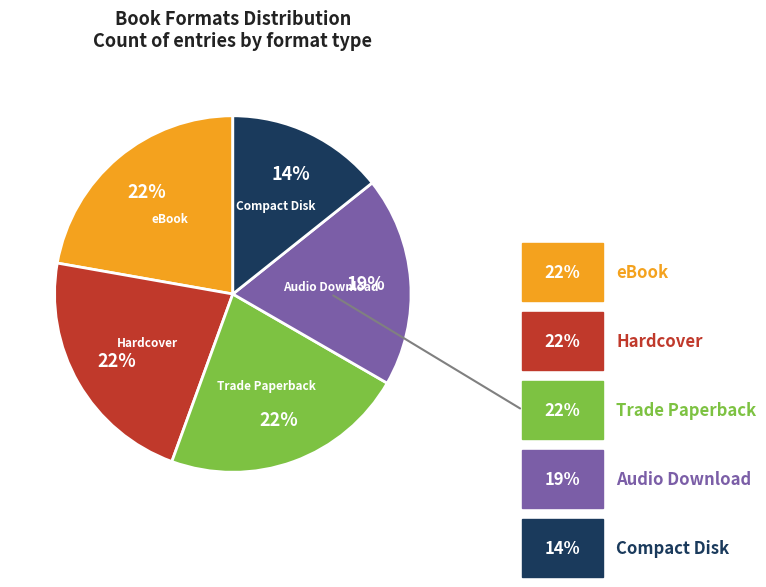

How many slices are in this pie chart?

5